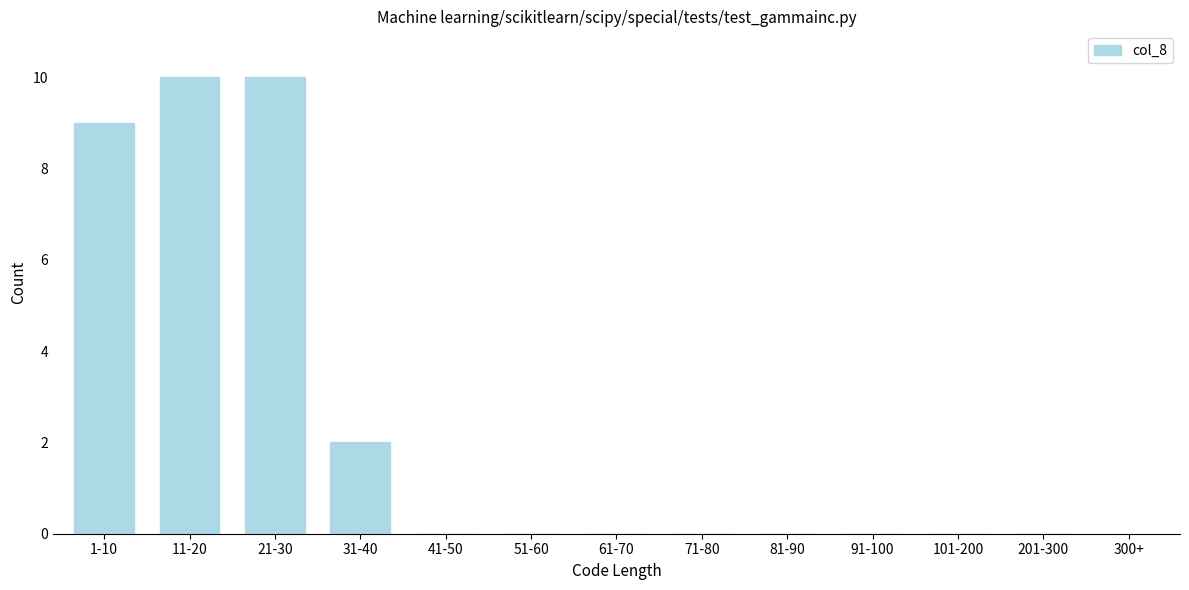

Reading left to right, transcribe all the data shown in this chart.

1-10=9	11-20=10	21-30=10	31-40=2	41-50=0	51-60=0	61-70=0	71-80=0	81-90=0	91-100=0	101-200=0	201-300=0